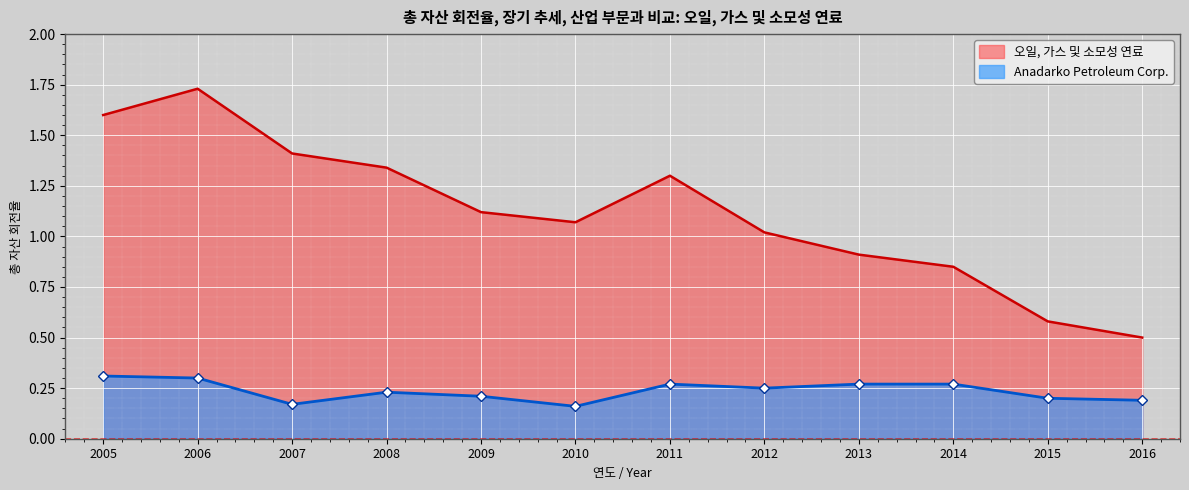

What are all the series names shown in the legend?

오일, 가스 및 소모성 연료, Anadarko Petroleum Corp.